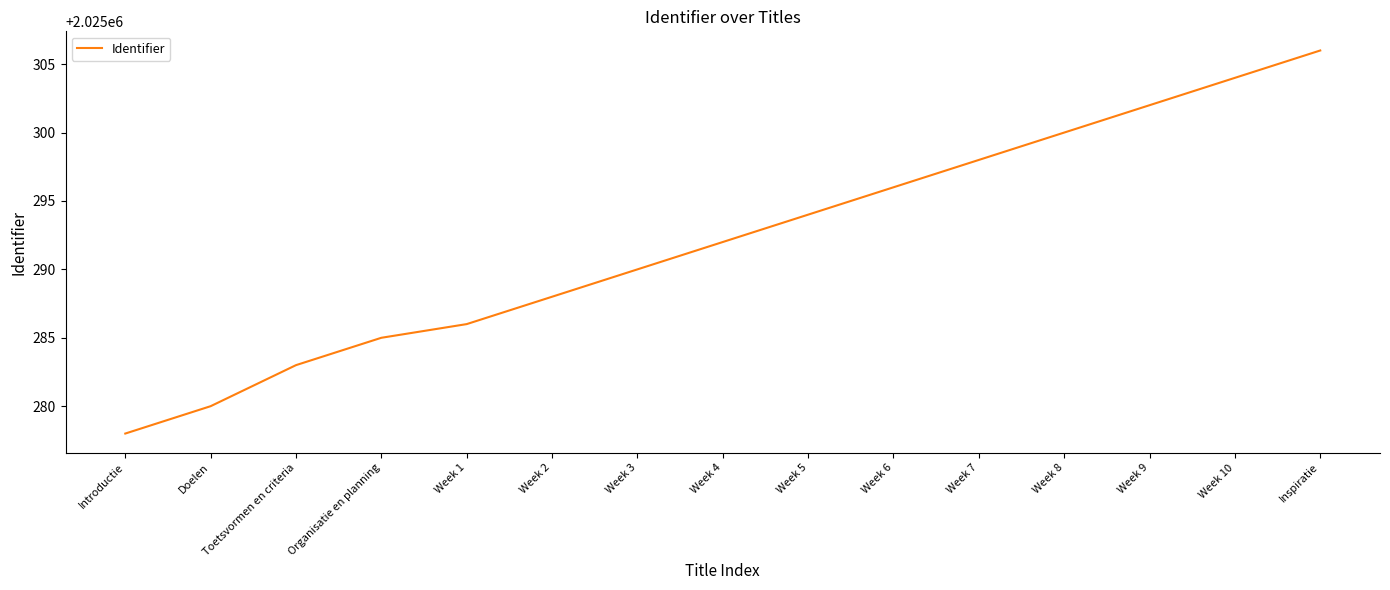

Reading left to right, transcribe all the data shown in this chart.

2025278	2025280	2025283	2025285	2025286	2025288	2025290	2025292	2025294	2025296	2025298	2025300	2025302	2025304	2025306